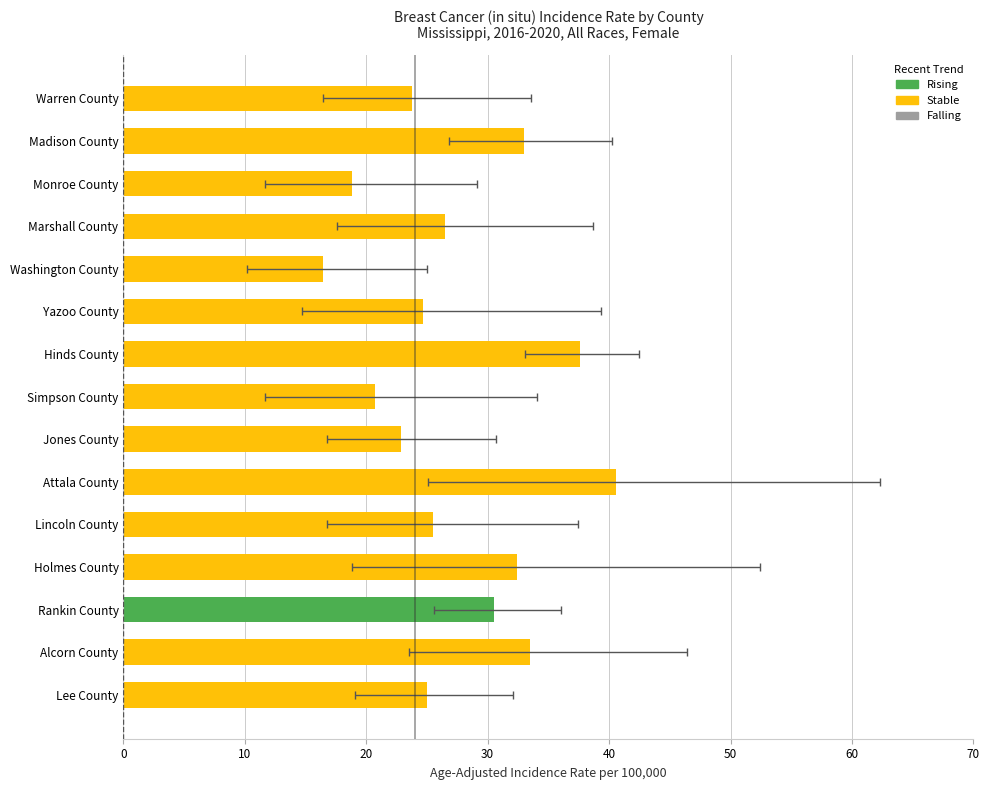

What is the difference between the values at Marshall County and Washington County?

10.1